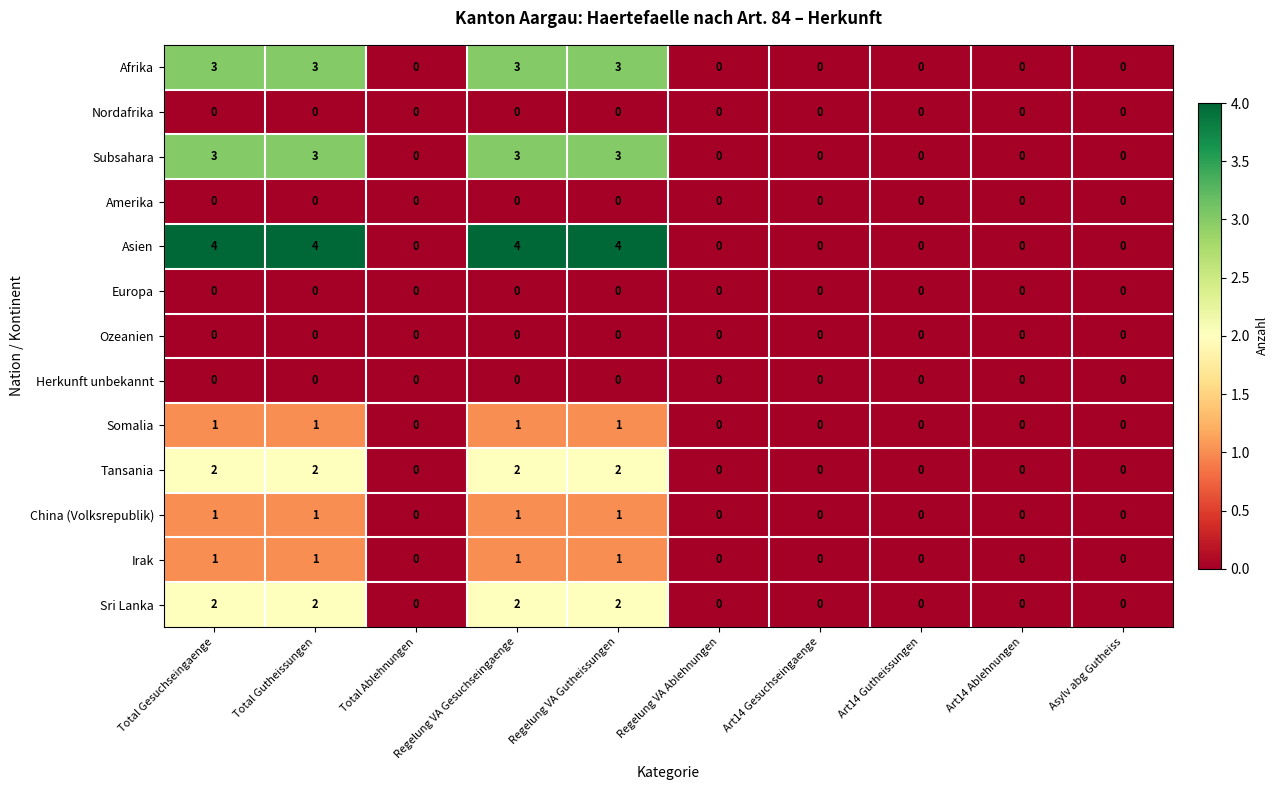

Which series has the largest range (max minus min)?

Asien